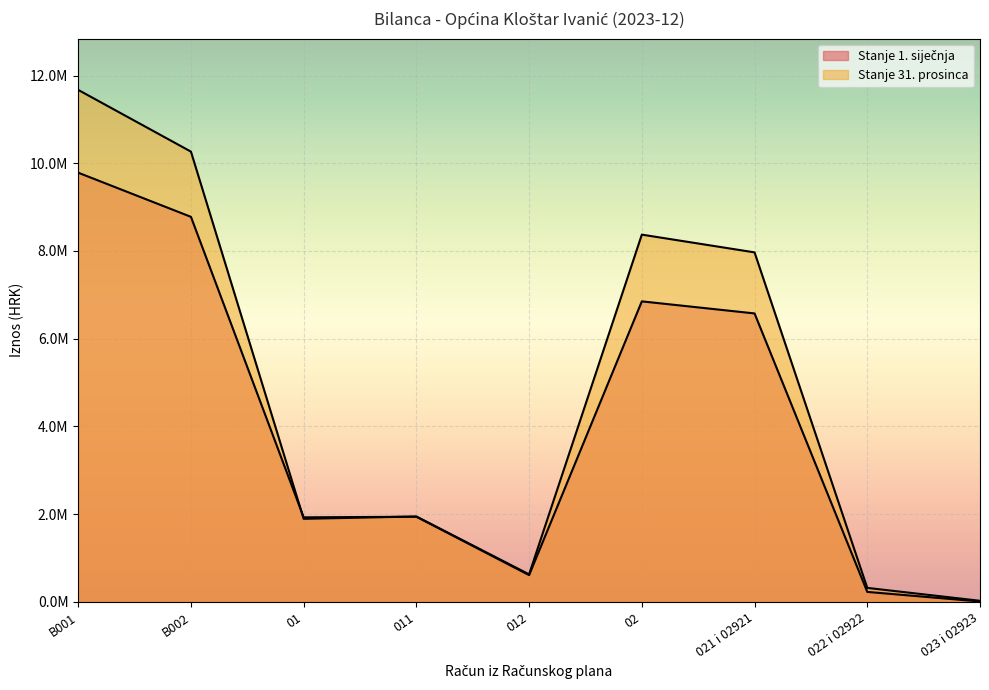

Read the Stanje 1. siječnja value at 022 i 02922.

226975.1